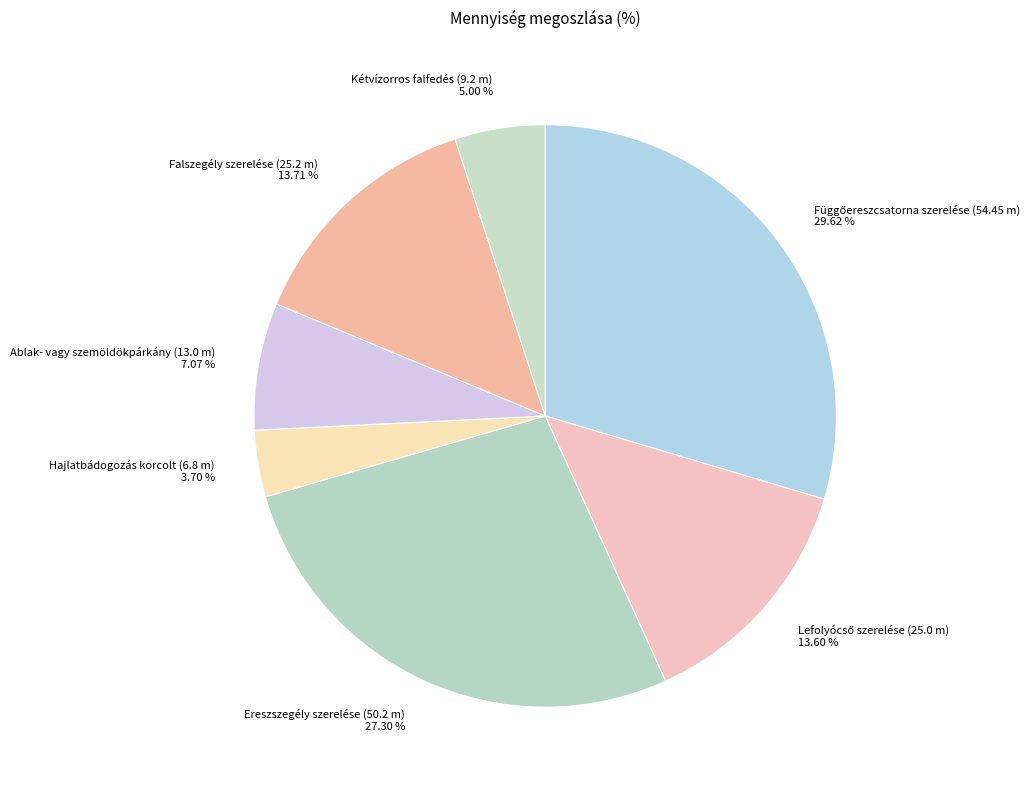

Does Ablak- vagy szemöldökpárkány (13.0 m) 7.07 % account for over 50% of the chart?

No